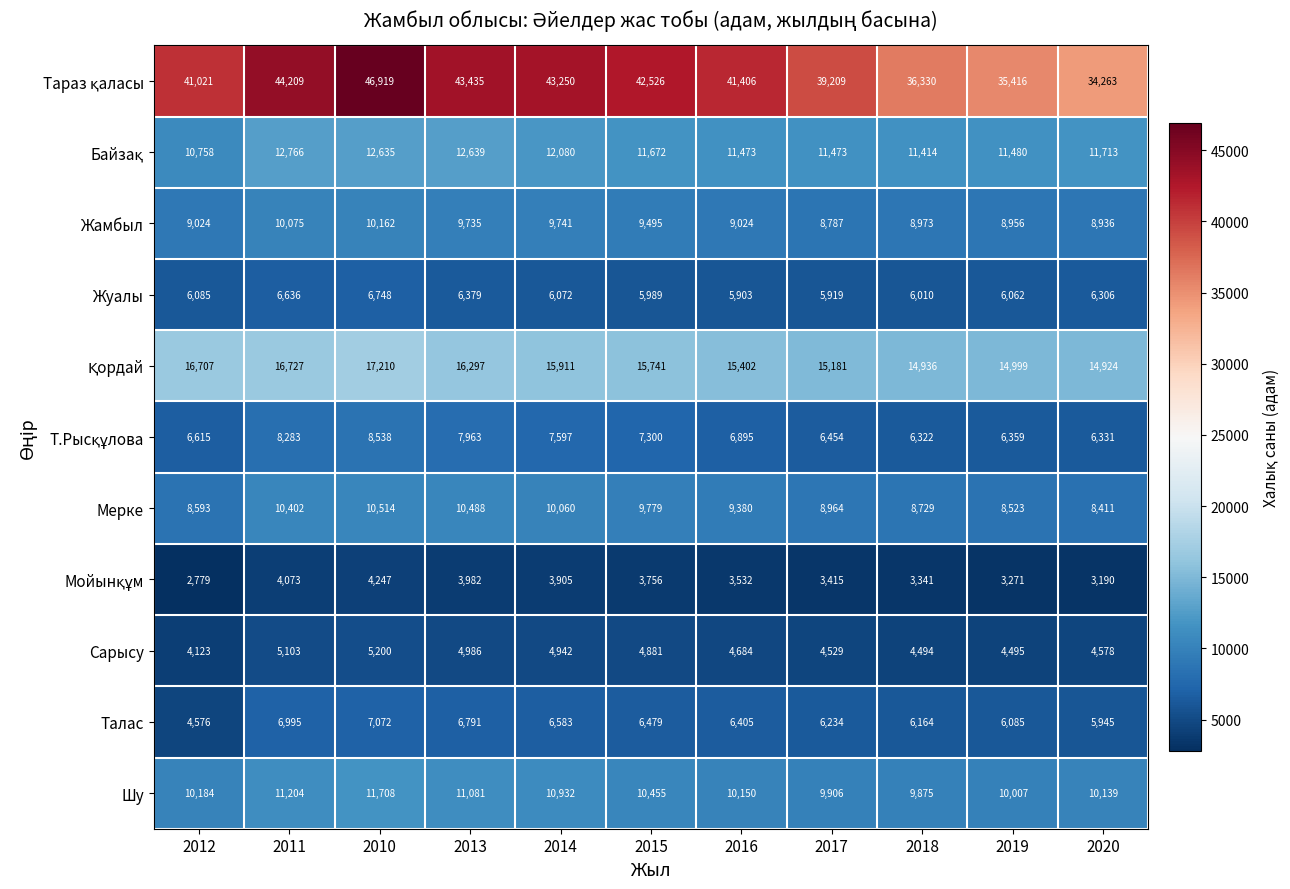

Which category has the lowest value in the Мерке series?

2020